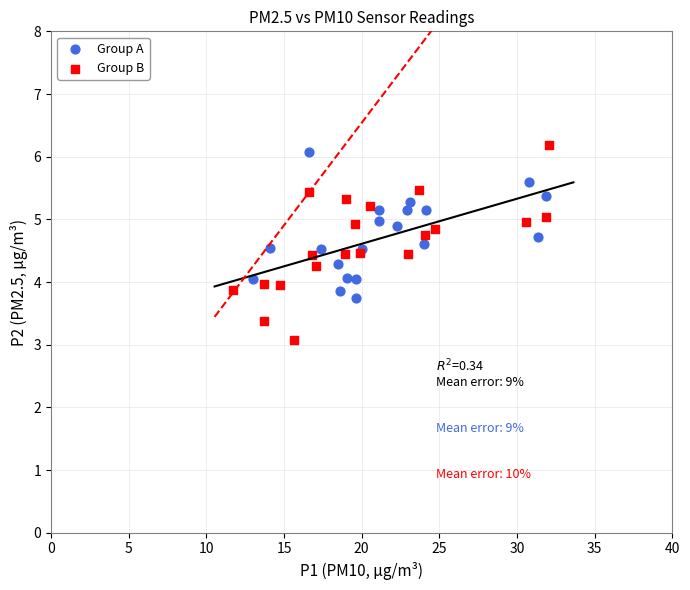

Which series has the widest spread of Y values?

Group B